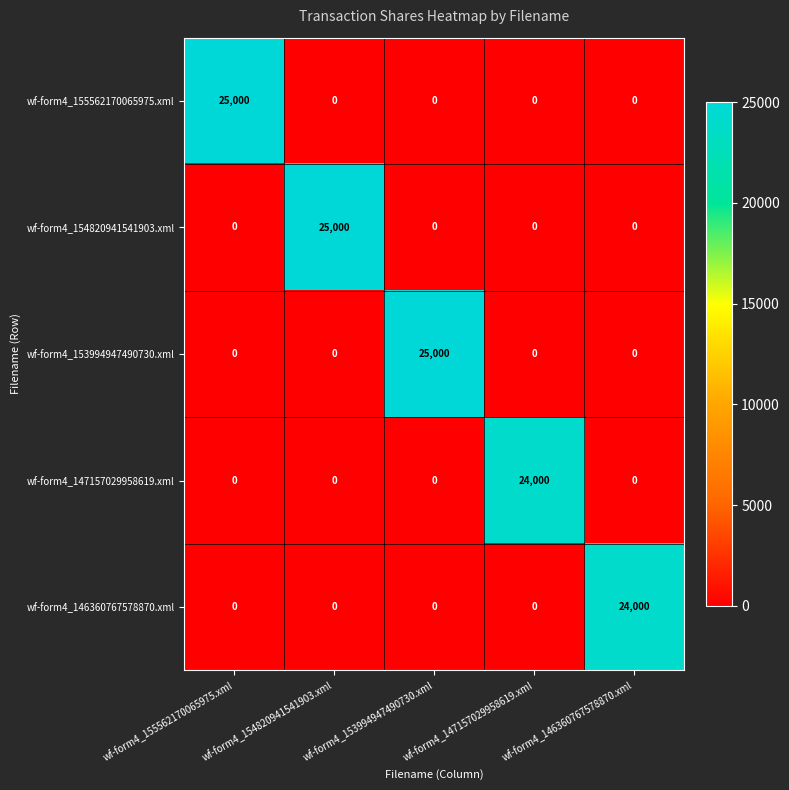

The wf-form4_154820941541903.xml series shows 14474 at wf-form4_153994947490730.xml. True or false?

False